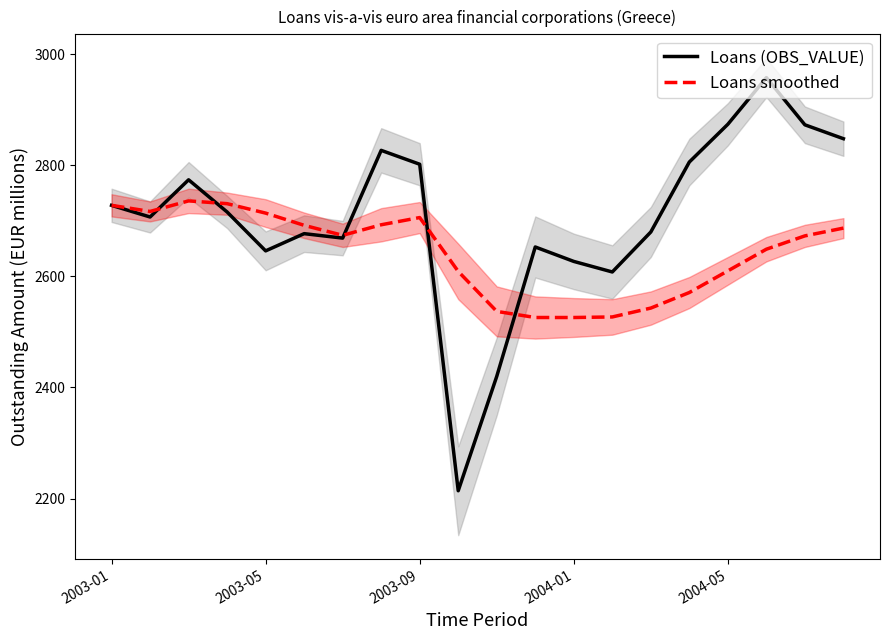

What is the value of the Loans smoothed point at the 3rd from the left?

2736